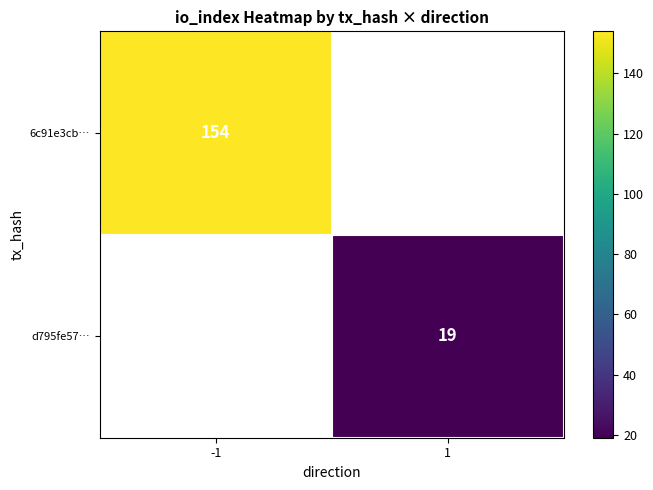

The value of 6c91e3cb… at -1 is 154. True or false?

True